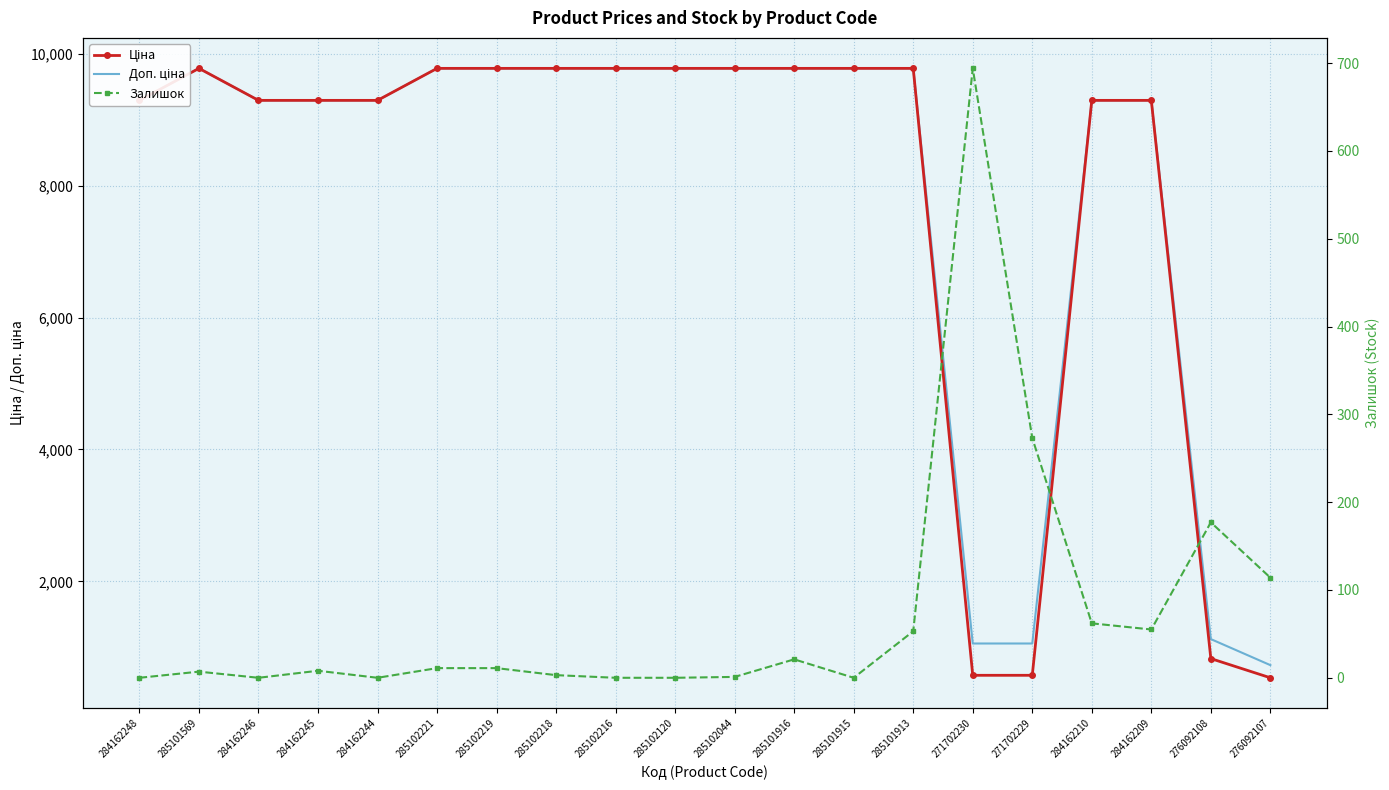

True or false: Доп. ціна and Ціна cross at least once.

False